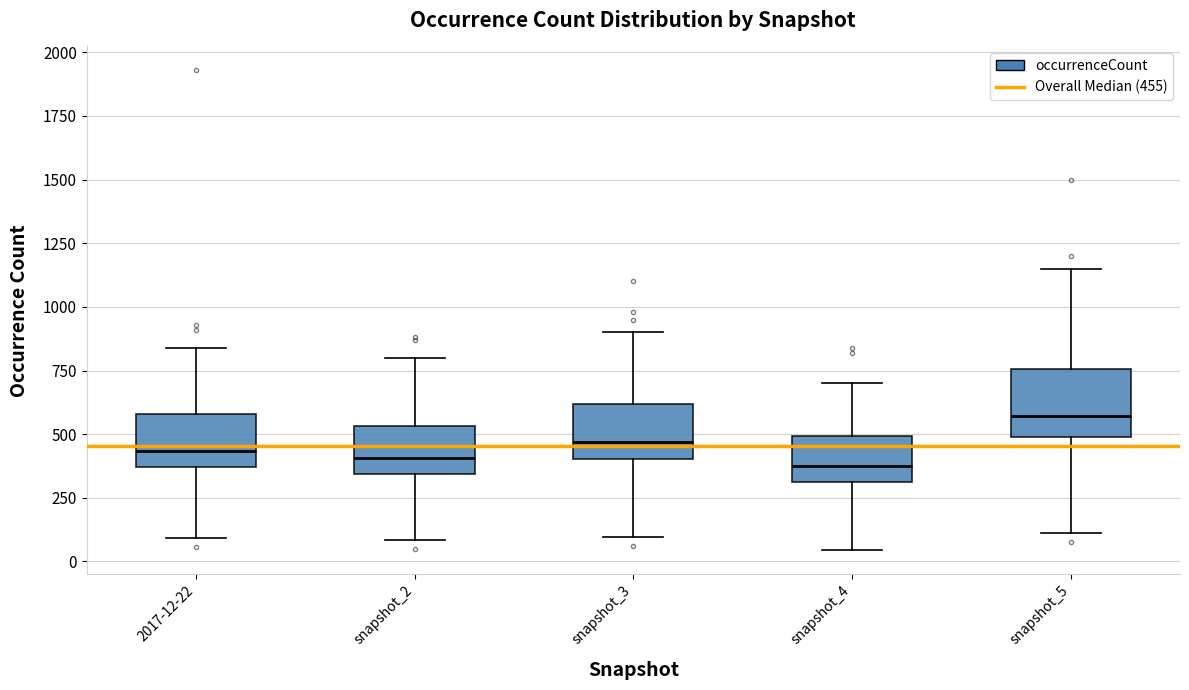

Reading left to right, read every box against the y-axis: the position of its median line, the range the box covers, and the ends of its whiskers. The values are not printed on the chart, so give them approximately, as read against the axis.

2017-12-22: median 450, box 350 to 600, whiskers 100 to 850
snapshot_2: median 400, box 350 to 550, whiskers 100 to 800
snapshot_3: median 450, box 400 to 600, whiskers 100 to 900
snapshot_4: median 400, box 300 to 500, whiskers 50 to 700
snapshot_5: median 550, box 500 to 750, whiskers 100 to 1150